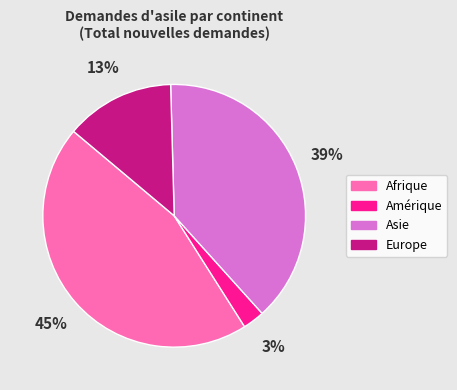

Which category has the smallest portion of the pie?

Amérique